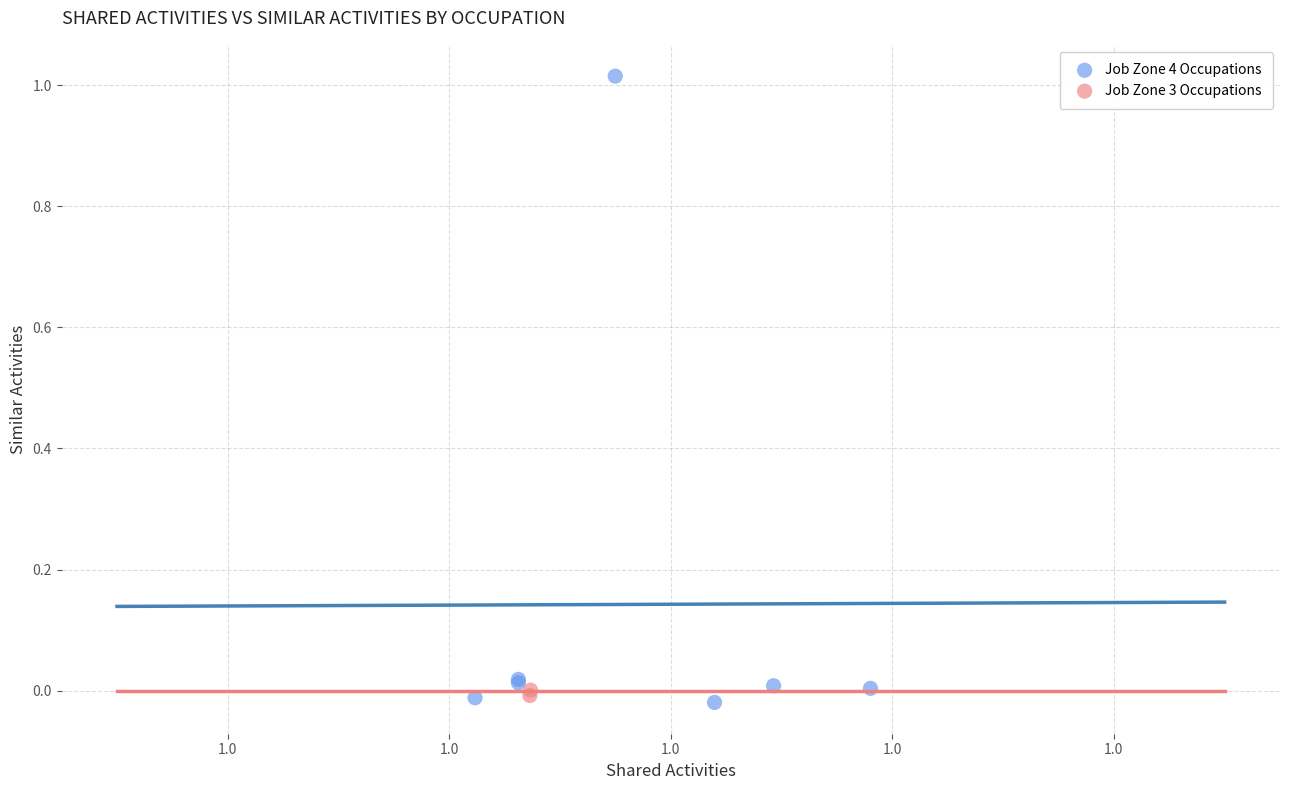

Which series contains the highest Y value?

Job Zone 4 Occupations